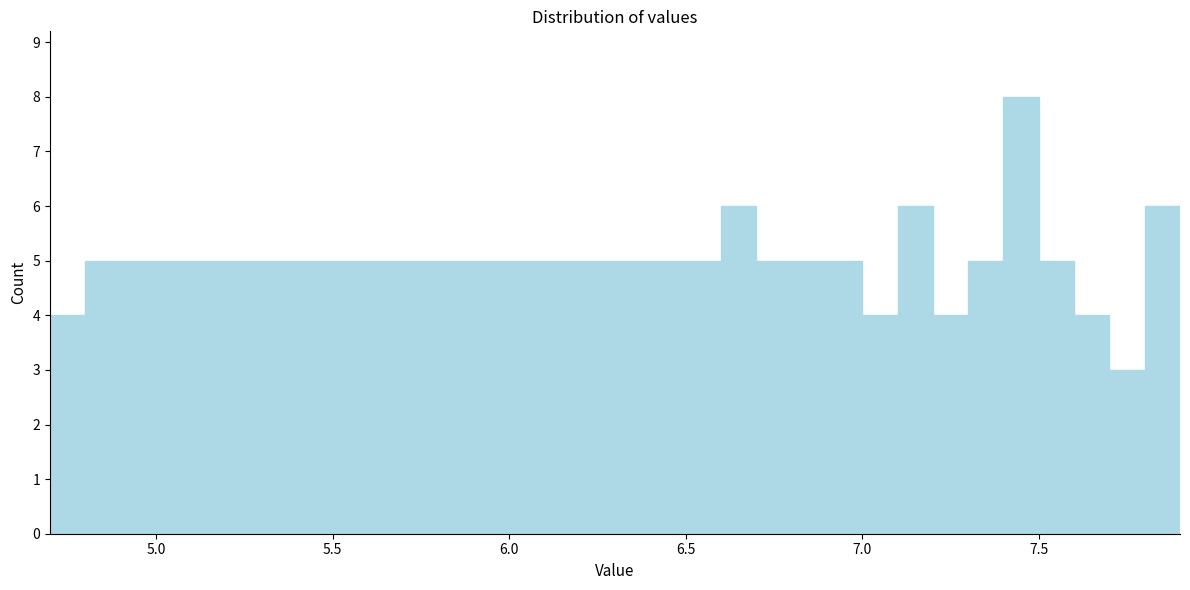

Read against the x-axis, roughly where is the centre of the tallest bar?

7.45